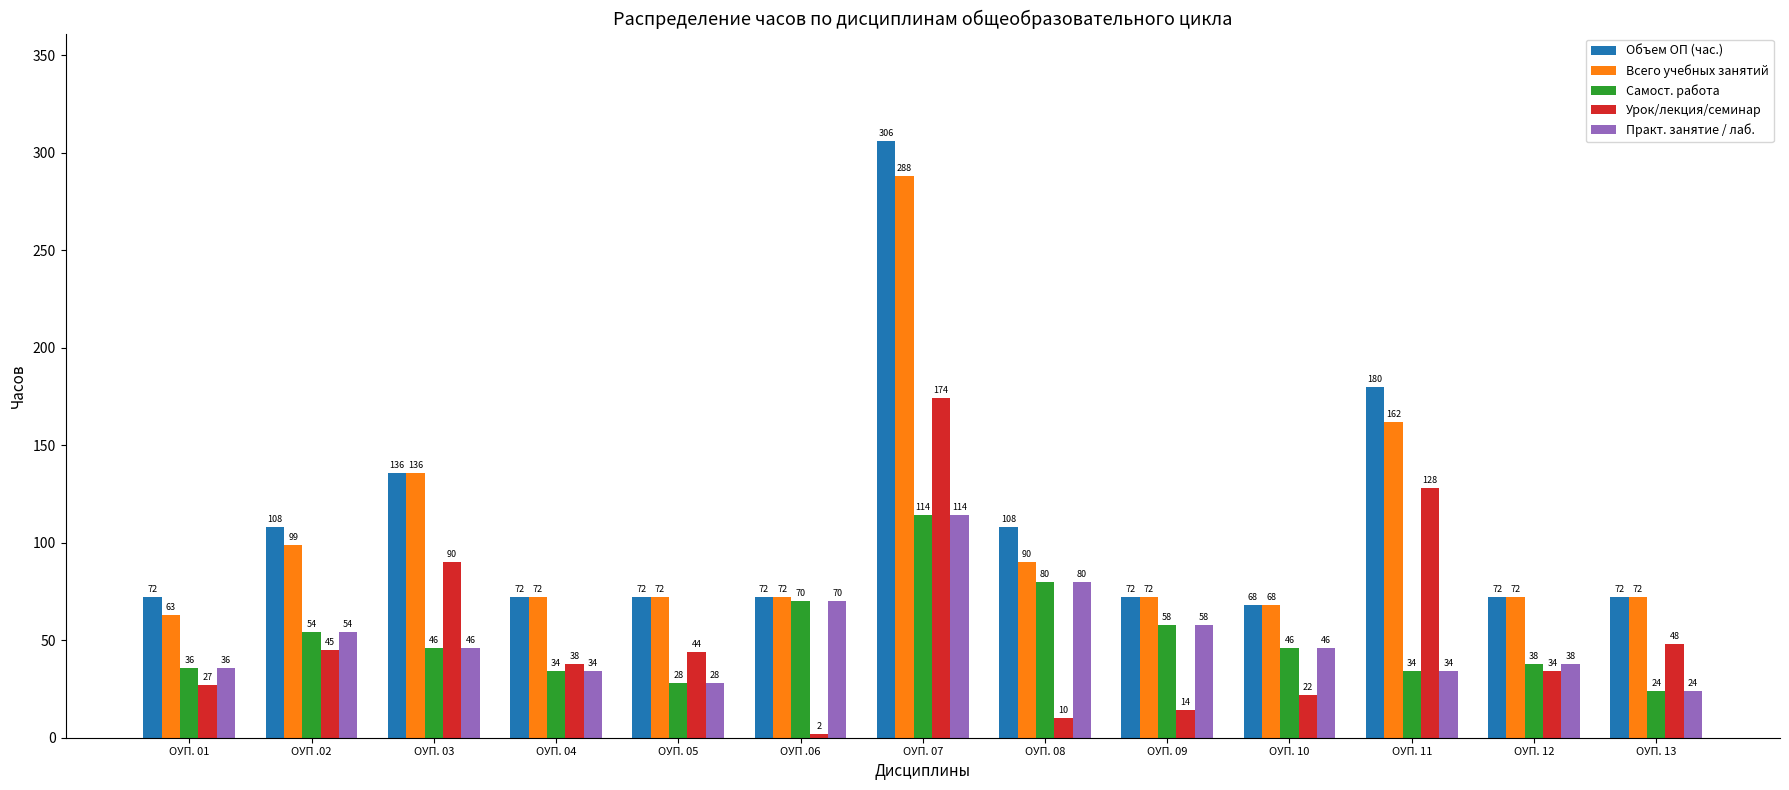

What are all the series names shown in the legend?

Объем ОП (час.), Всего учебных занятий, Самост. работа, Урок/лекция/семинар, Практ. занятие / лаб.